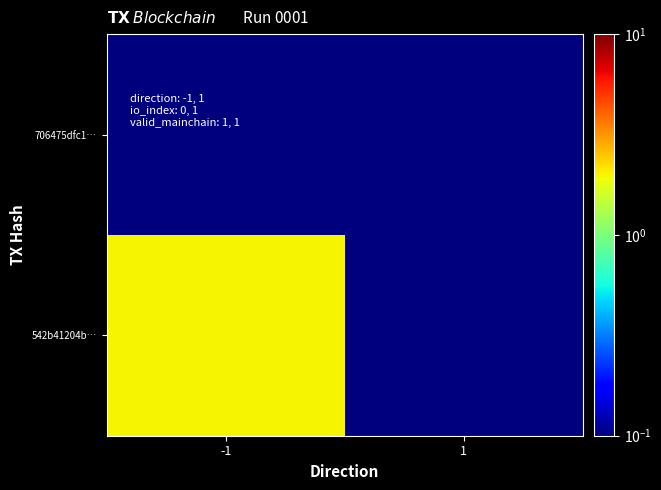

Which series has the largest total across all categories?

542b41204b…